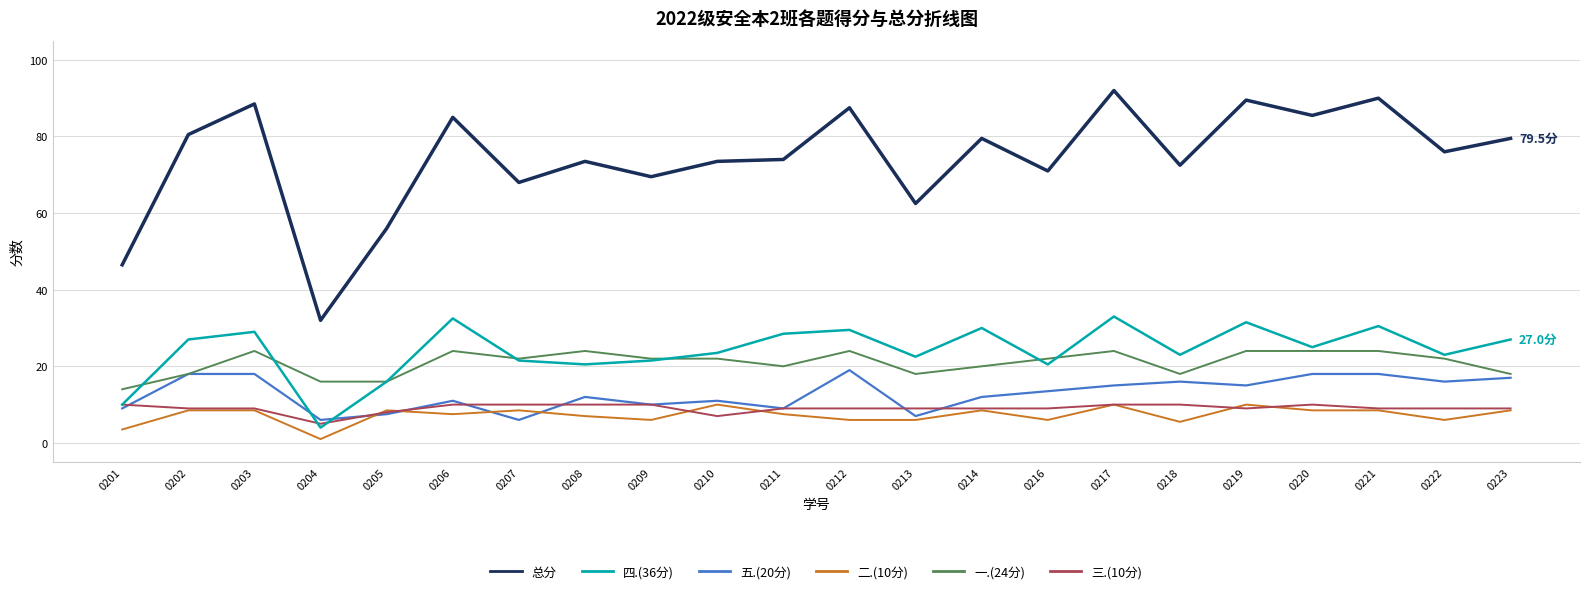

Rank the series at 0220 from lowest to highest value.

二.(10分), 三.(10分), 五.(20分), 一.(24分), 四.(36分), 总分